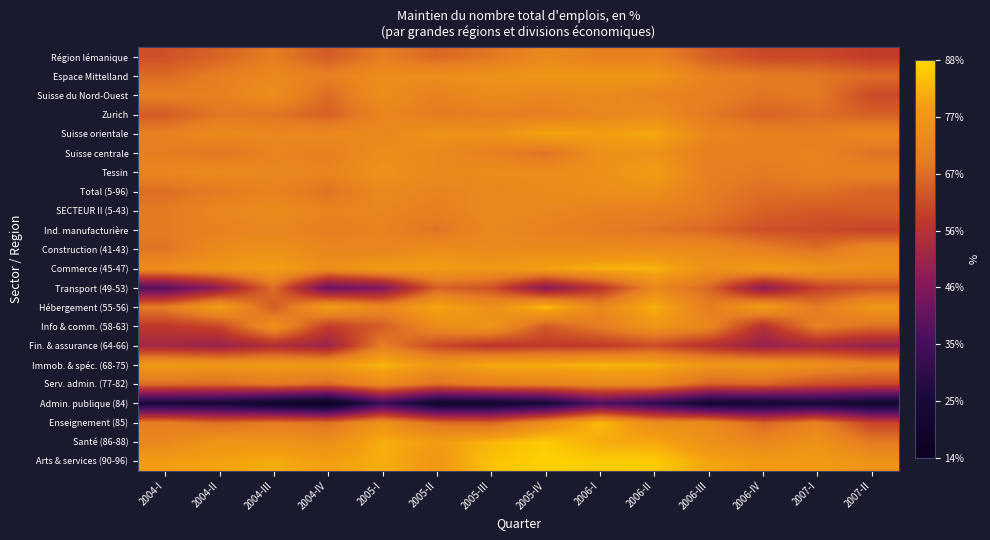

Reading left to right, what are all the values shown in this chart?

Région lémanique: 2004-I=62.4	2004-II=65.3	2004-III=69.4	2004-IV=63.9	2005-I=69.5	2005-II=65.8	2005-III=68.2	2005-IV=73.0	2006-I=70.4	2006-II=70.7	2006-III=64.5	2006-IV=60.9	2007-I=61.0	2007-II=58.9
Espace Mittelland: 2004-I=66.5	2004-II=69.7	2004-III=72.6	2004-IV=70.2	2005-I=74.3	2005-II=74.3	2005-III=75.6	2005-IV=76.8	2006-I=77.2	2006-II=77.1	2006-III=70.6	2006-IV=69.4	2007-I=68.5	2007-II=66.3
Suisse du Nord-Ouest: 2004-I=70.2	2004-II=70.3	2004-III=74.4	2004-IV=66.4	2005-I=74.5	2005-II=70.5	2005-III=73.9	2005-IV=72.3	2006-I=73.3	2006-II=71.3	2006-III=70.1	2006-IV=68.1	2007-I=69.0	2007-II=61.1
Zurich: 2004-I=63.9	2004-II=68.3	2004-III=67.8	2004-IV=64.7	2005-I=71.9	2005-II=69.4	2005-III=69.7	2005-IV=69.8	2006-I=72.0	2006-II=73.4	2006-III=69.0	2006-IV=65.2	2007-I=66.9	2007-II=64.7
Suisse orientale: 2004-I=70.2	2004-II=73.3	2004-III=72.3	2004-IV=72.8	2005-I=72.7	2005-II=75.7	2005-III=75.3	2005-IV=80.5	2006-I=79.1	2006-II=81.2	2006-III=72.0	2006-IV=70.7	2007-I=70.1	2007-II=72.5
Suisse centrale: 2004-I=69.8	2004-II=68.3	2004-III=71.2	2004-IV=70.2	2005-I=74.2	2005-II=72.9	2005-III=70.6	2005-IV=67.3	2006-I=75.2	2006-II=75.7	2006-III=70.1	2006-IV=70.6	2007-I=71.1	2007-II=67.6
Tessin: 2004-I=71.7	2004-II=73.2	2004-III=72.1	2004-IV=71.4	2005-I=75.7	2005-II=72.9	2005-III=74.0	2005-IV=73.9	2006-I=75.2	2006-II=78.7	2006-III=70.2	2006-IV=68.9	2007-I=71.1	2007-II=71.1
Total (5-96): 2004-I=66.9	2004-II=69.4	2004-III=71.2	2004-IV=67.8	2005-I=72.9	2005-II=71.3	2005-III=72.4	2005-IV=73.7	2006-I=74.4	2006-II=75.0	2006-III=69.4	2006-IV=67.2	2007-I=67.6	2007-II=65.3
SECTEUR II (5-43): 2004-I=69.0	2004-II=71.9	2004-III=73.6	2004-IV=71.2	2005-I=71.7	2005-II=70.1	2005-III=73.2	2005-IV=72.1	2006-I=70.8	2006-II=70.3	2006-III=68.8	2006-IV=65.1	2007-I=63.6	2007-II=64.2
Ind. manufacturière: 2004-I=69.2	2004-II=70.7	2004-III=72.0	2004-IV=69.9	2005-I=71.0	2005-II=67.8	2005-III=72.4	2005-IV=70.8	2006-I=69.4	2006-II=68.0	2006-III=65.9	2006-IV=62.3	2007-I=61.4	2007-II=59.9
Construction (41-43): 2004-I=67.8	2004-II=73.8	2004-III=75.1	2004-IV=72.3	2005-I=71.6	2005-II=74.2	2005-III=73.4	2005-IV=73.5	2006-I=73.3	2006-II=73.8	2006-III=73.7	2006-IV=70.2	2007-I=67.3	2007-II=73.0
Commerce (45-47): 2004-I=74.6	2004-II=76.7	2004-III=79.3	2004-IV=74.6	2005-I=78.5	2005-II=78.6	2005-III=77.2	2005-IV=79.7	2006-I=82.4	2006-II=82.9	2006-III=75.3	2006-IV=78.4	2007-I=77.0	2007-II=74.8
Transport (49-53): 2004-I=38.5	2004-II=48.5	2004-III=66.9	2004-IV=41.6	2005-I=45.5	2005-II=64.6	2005-III=62.4	2005-IV=46.9	2006-I=57.0	2006-II=72.1	2006-III=66.0	2006-IV=47.6	2007-I=59.8	2007-II=62.6
Hébergement (55-56): 2004-I=69.4	2004-II=79.0	2004-III=63.9	2004-IV=78.9	2005-I=72.6	2005-II=80.6	2005-III=74.7	2005-IV=84.0	2006-I=72.6	2006-II=82.4	2006-III=69.7	2006-IV=78.8	2007-I=68.8	2007-II=77.1
Info & comm. (58-63): 2004-I=58.0	2004-II=60.6	2004-III=75.4	2004-IV=59.1	2005-I=64.0	2005-II=73.6	2005-III=76.7	2005-IV=63.8	2006-I=69.4	2006-II=76.5	2006-III=72.4	2006-IV=56.0	2007-I=70.3	2007-II=66.8
Fin. & assurance (64-66): 2004-I=52.5	2004-II=50.4	2004-III=54.8	2004-IV=50.8	2005-I=69.9	2005-II=61.0	2005-III=57.1	2005-IV=58.2	2006-I=58.4	2006-II=61.2	2006-III=56.1	2006-IV=49.9	2007-I=53.0	2007-II=49.7
Immob. & spéc. (68-75): 2004-I=78.2	2004-II=77.1	2004-III=78.2	2004-IV=77.7	2005-I=83.2	2005-II=77.3	2005-III=81.3	2005-IV=81.6	2006-I=83.1	2006-II=82.3	2006-III=77.1	2006-IV=77.6	2007-I=74.7	2007-II=72.5
Serv. admin. (77-82): 2004-I=66.7	2004-II=66.1	2004-III=68.8	2004-IV=66.0	2005-I=73.6	2005-II=67.1	2005-III=70.4	2005-IV=70.8	2006-I=72.8	2006-II=72.4	2006-III=64.8	2006-IV=65.5	2007-I=62.0	2007-II=60.7
Admin. publique (84): 2004-I=24.5	2004-II=23.9	2004-III=18.8	2004-IV=14.5	2005-I=33.3	2005-II=20.1	2005-III=20.5	2005-IV=24.3	2006-I=37.0	2006-II=31.1	2006-III=21.6	2006-IV=21.8	2007-I=24.0	2007-II=20.3
Enseignement (85): 2004-I=70.1	2004-II=66.8	2004-III=69.2	2004-IV=67.5	2005-I=75.8	2005-II=67.0	2005-III=65.4	2005-IV=74.2	2006-I=83.7	2006-II=74.2	2006-III=73.5	2006-IV=65.4	2007-I=70.7	2007-II=60.1
Santé (86-88): 2004-I=72.6	2004-II=76.6	2004-III=76.4	2004-IV=74.7	2005-I=81.9	2005-II=78.7	2005-III=82.8	2005-IV=86.4	2006-I=81.3	2006-II=80.9	2006-III=75.5	2006-IV=72.3	2007-I=75.8	2007-II=68.9
Arts & services (90-96): 2004-I=79.1	2004-II=80.0	2004-III=81.5	2004-IV=79.2	2005-I=81.8	2005-II=77.5	2005-III=84.9	2005-IV=87.1	2006-I=86.4	2006-II=86.2	2006-III=80.3	2006-IV=78.6	2007-I=78.2	2007-II=76.2